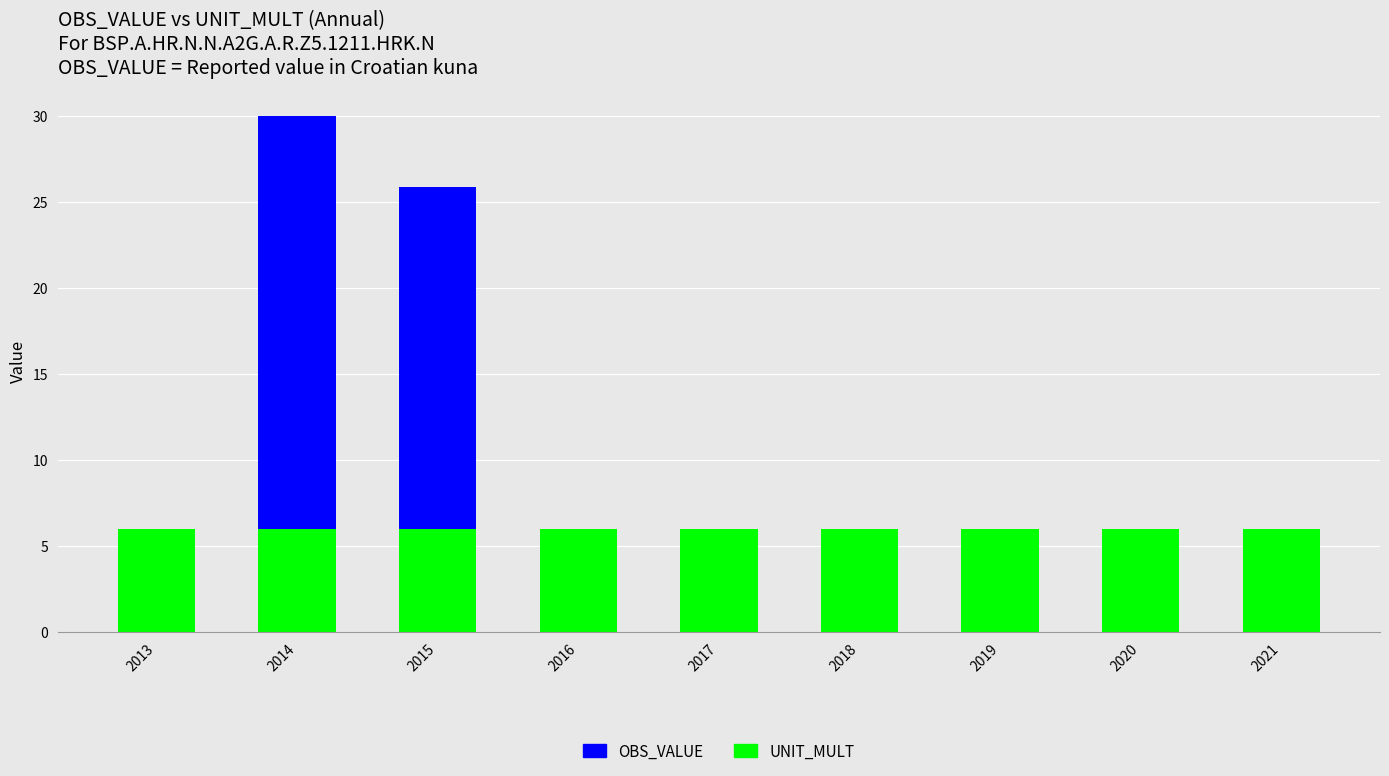

Are the bars grouped side by side (vs. stacked)?

No